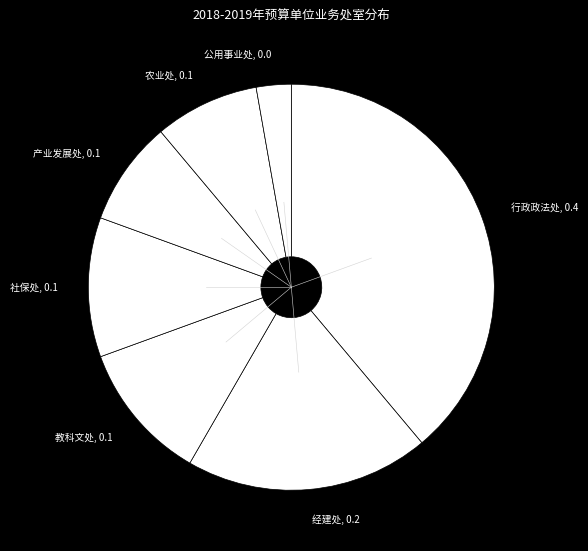

Which slice is the smallest?

公用事业处